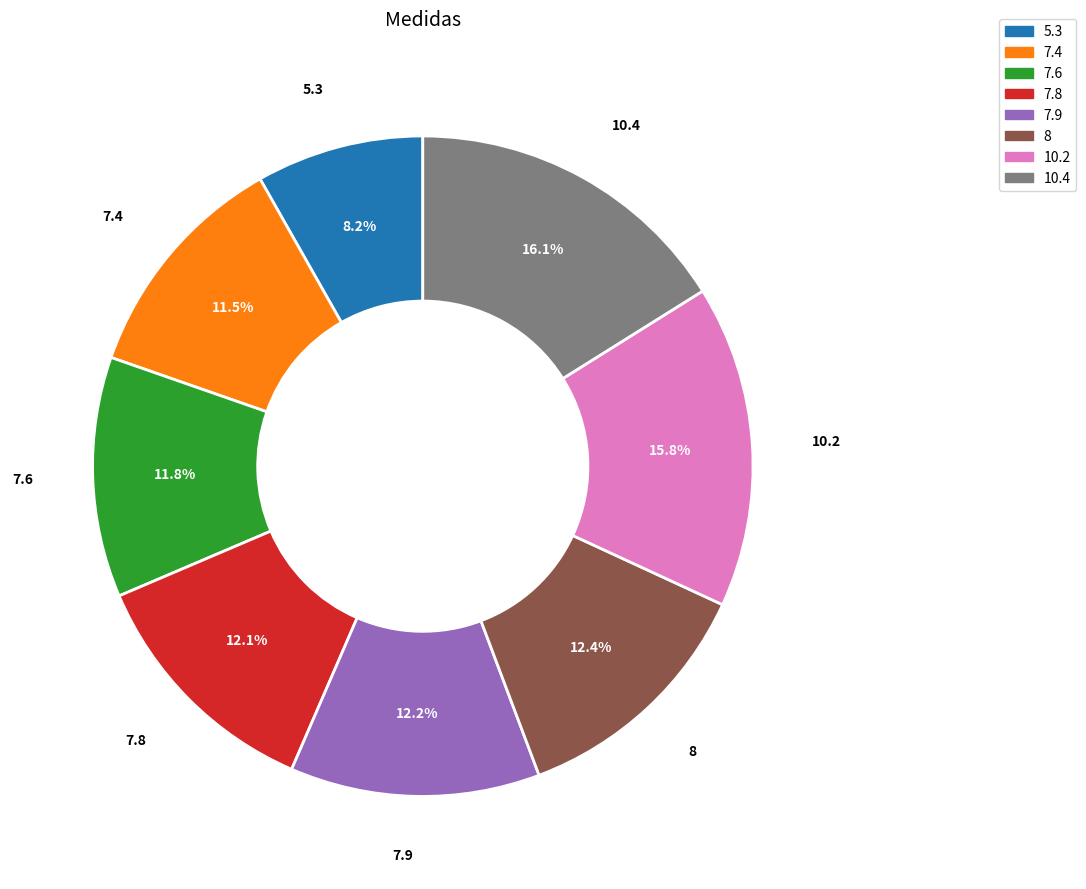

The 10.4 slice represents 16% of the pie. True or false?

True